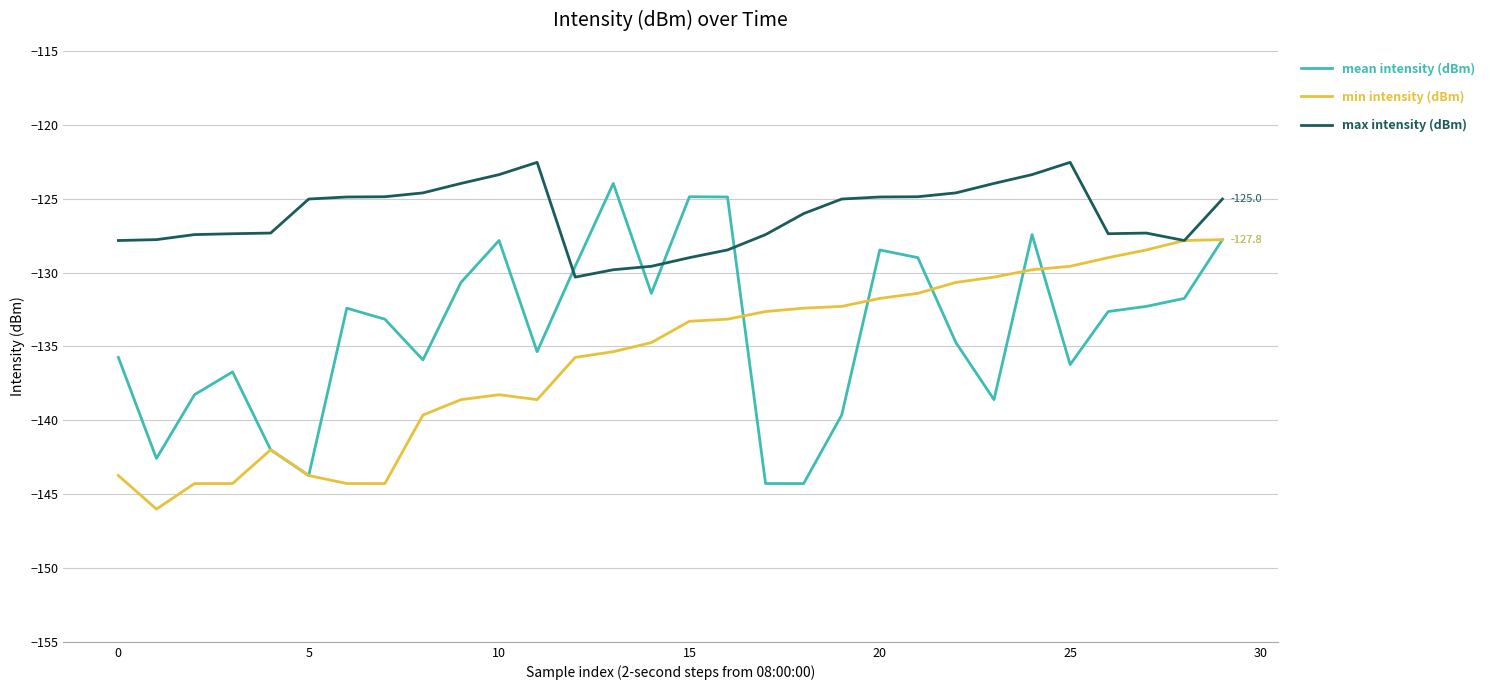

List the series in order of their overall mean, lowest first.

min intensity (dBm), mean intensity (dBm), max intensity (dBm)